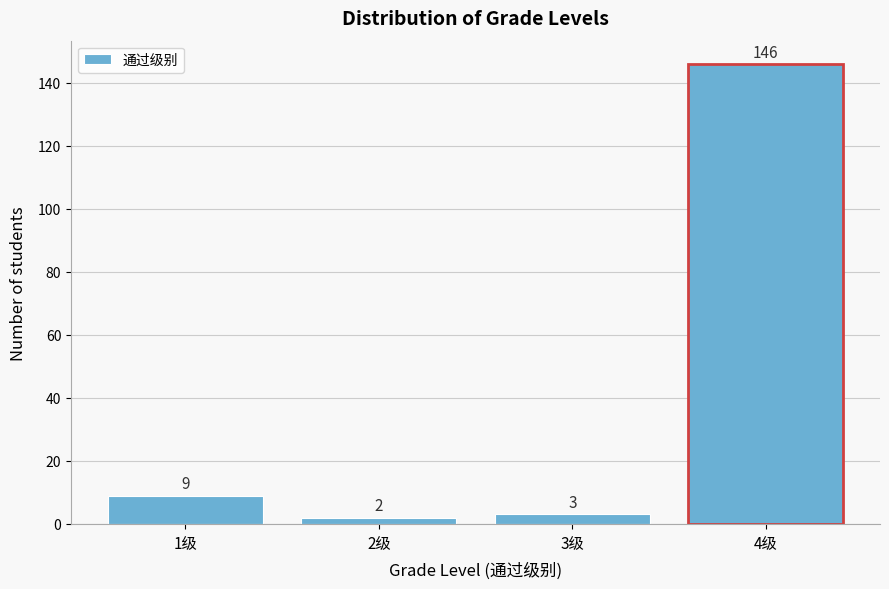

Reading left to right, extract all data points from this chart.

9	2	3	146